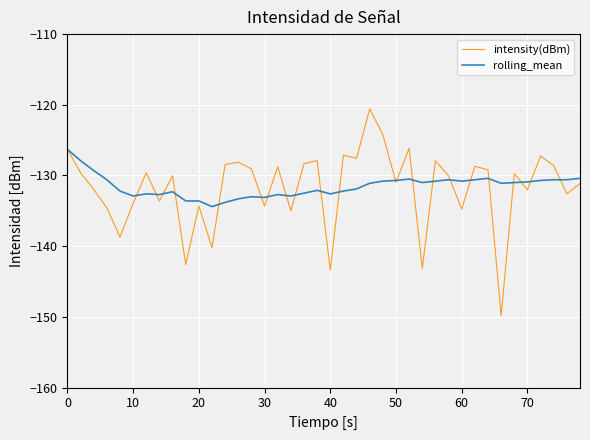

In intensity(dBm), how many points are higher than both neighbors (excluding endpoints)?

13